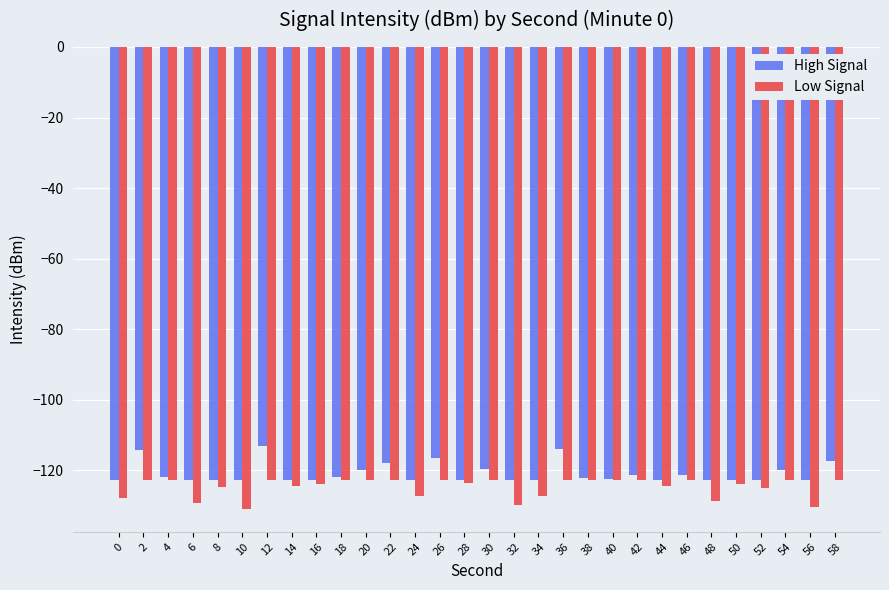

What is the difference between the maximum and minimum values in the High Signal series?

9.6